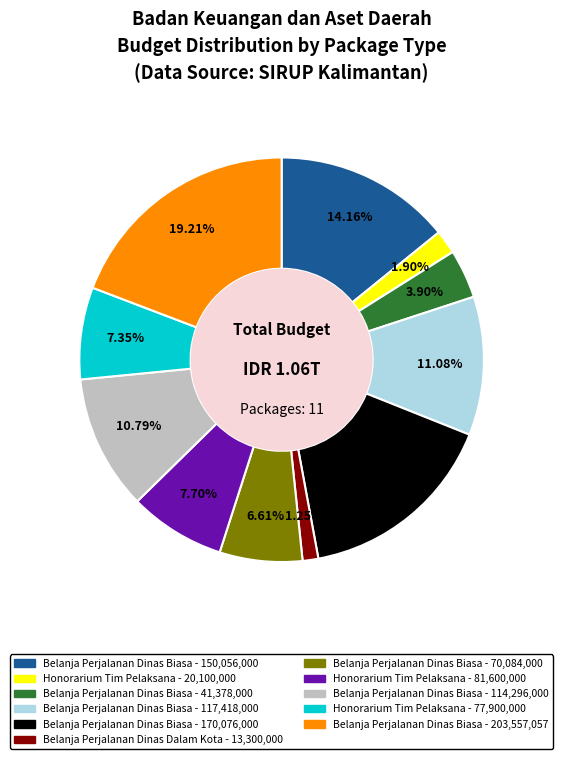

To the nearest percent, what is the difference between the largest and smallest slice percentages?

18%